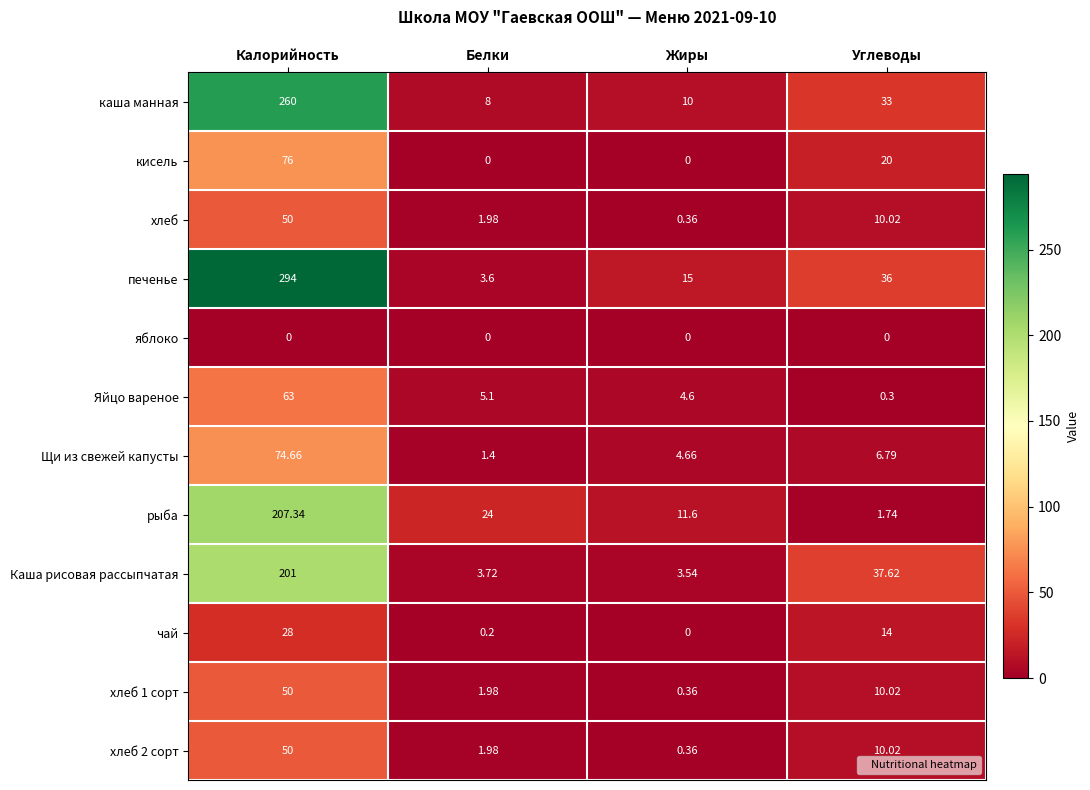

Which series has the largest total across all categories?

печенье